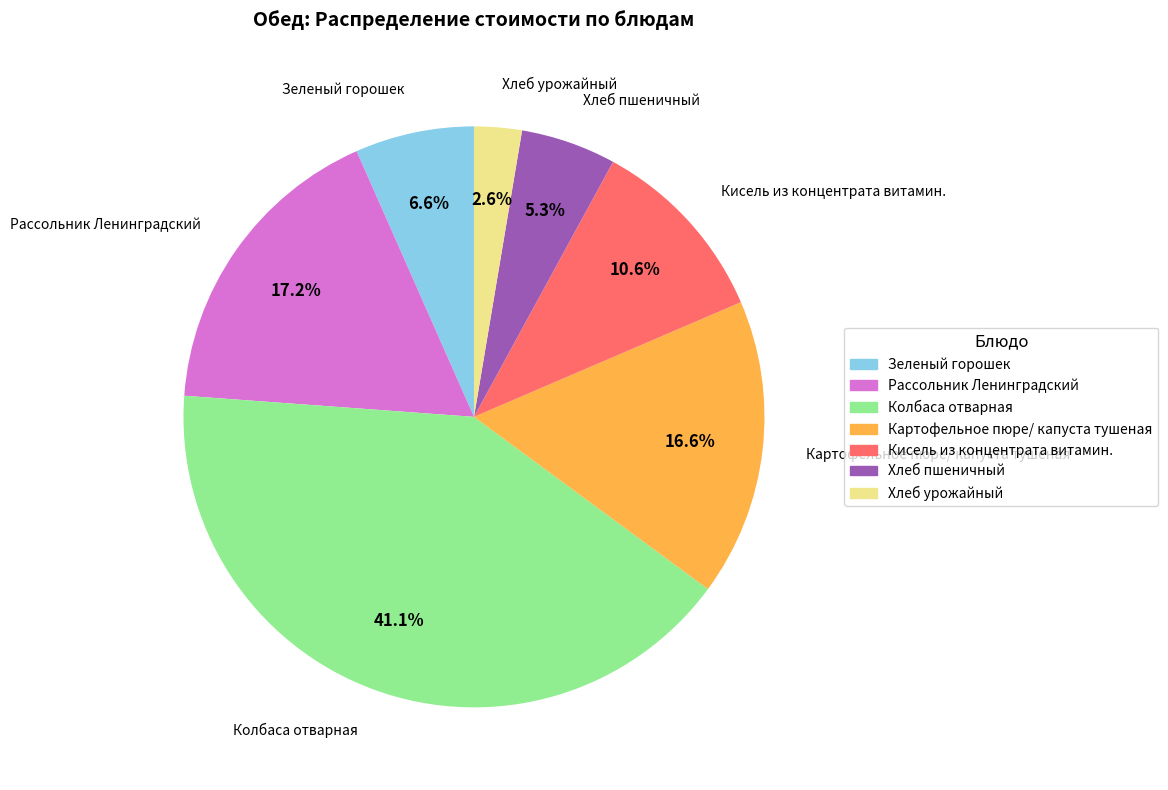

Rank the categories by value from lowest to highest.

Хлеб урожайный, Хлеб пшеничный, Зеленый горошек, Кисель из концентрата витамин., Картофельное пюре/ капуста тушеная, Рассольник Ленинградский, Колбаса отварная